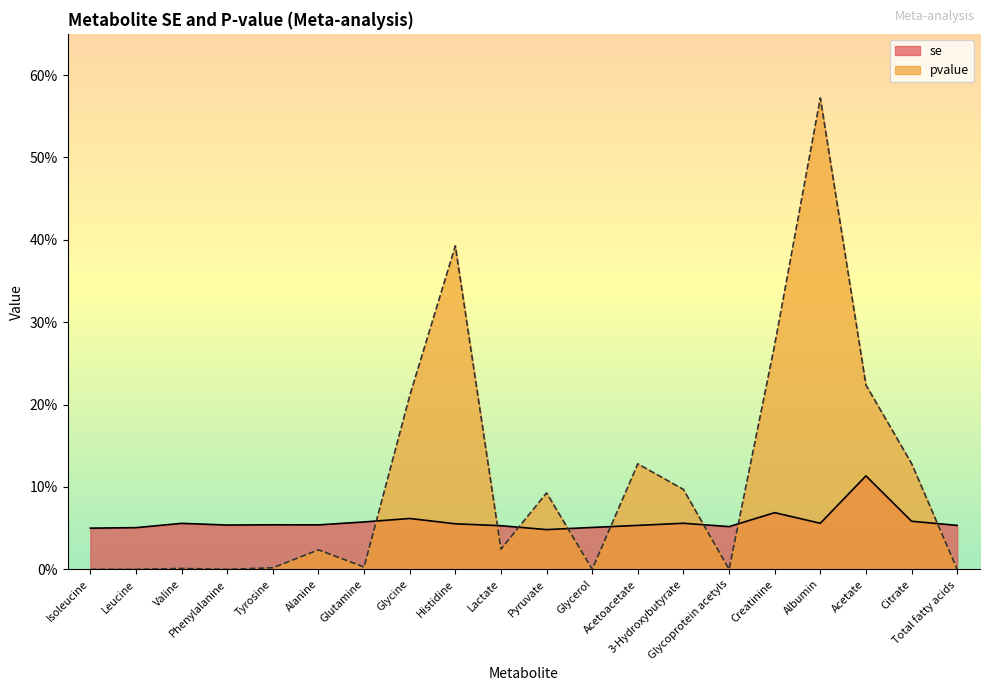

How many interior local peaks does the pvalue series have?

6